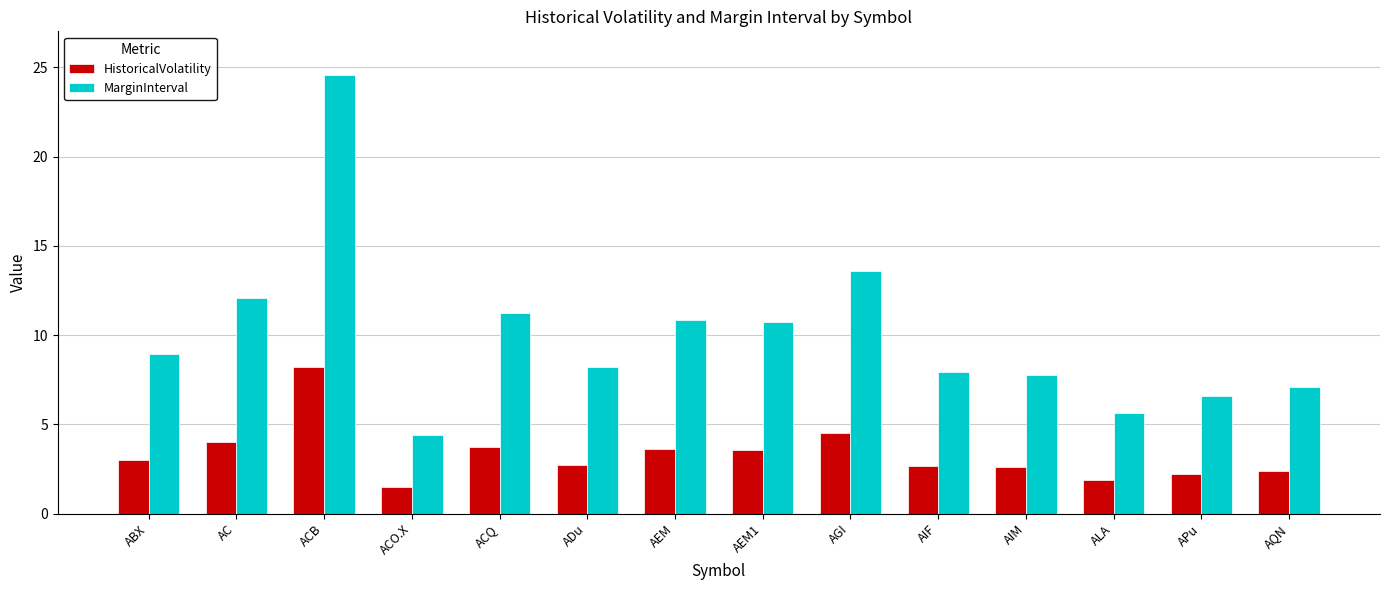

Rank the series by their maximum value, from lowest to highest.

HistoricalVolatility, MarginInterval